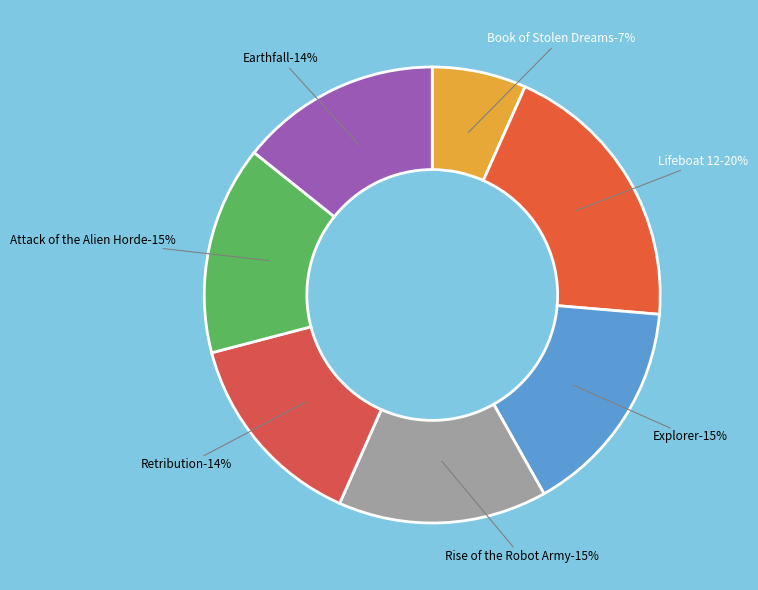

To the nearest percent, what portion does Retribution represent?

14%